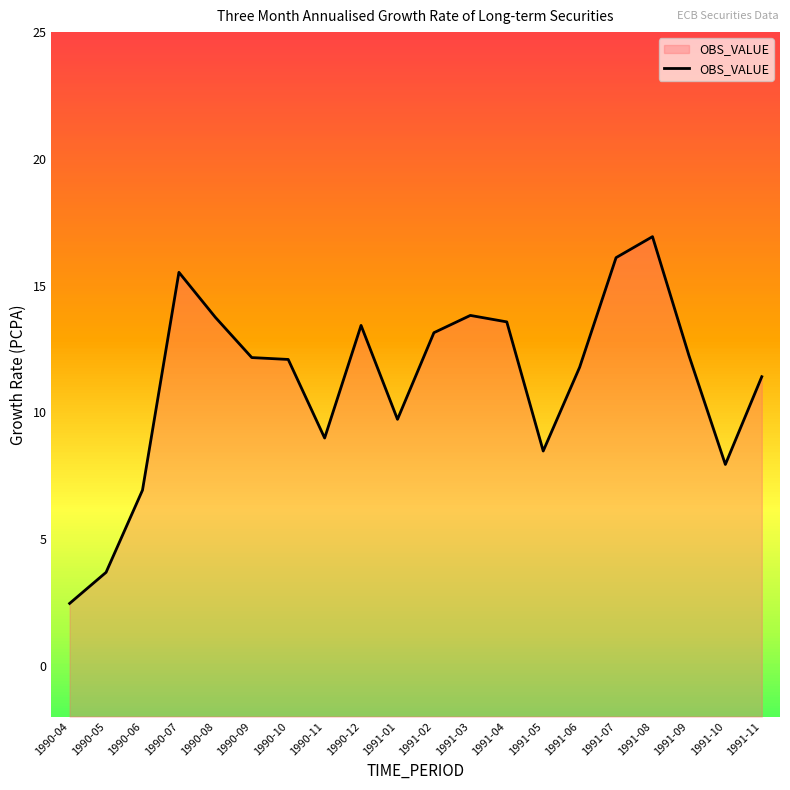

What position from the right is 1990-06?

18